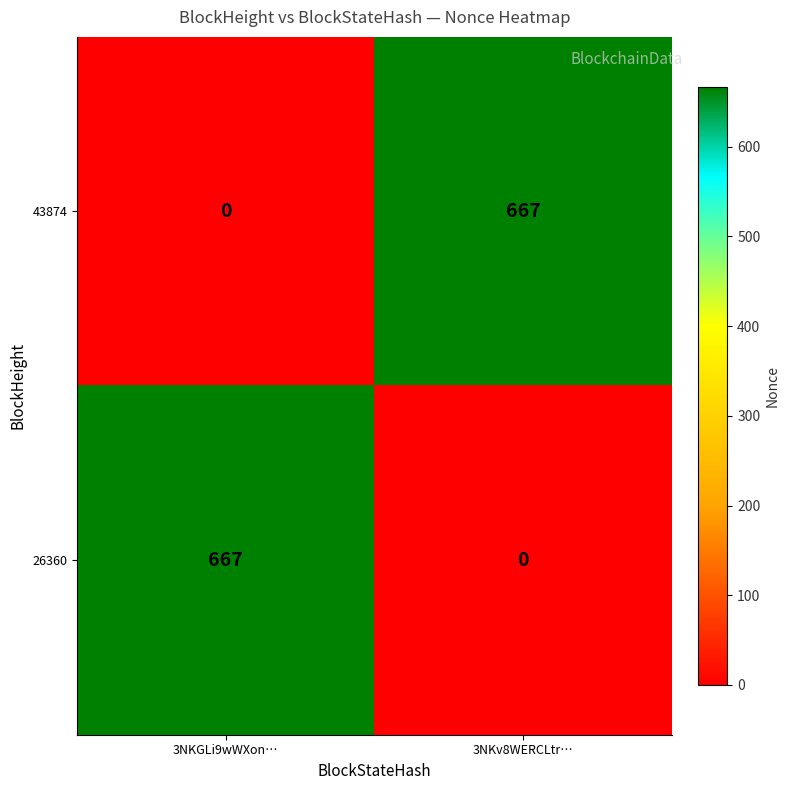

What is the spread (max minus min) of values at 3NKv8WERCLtr…?

667